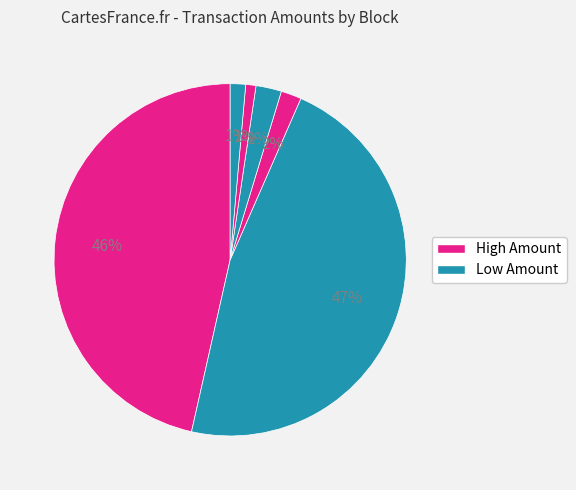

Count the number of slices in the pie.

6